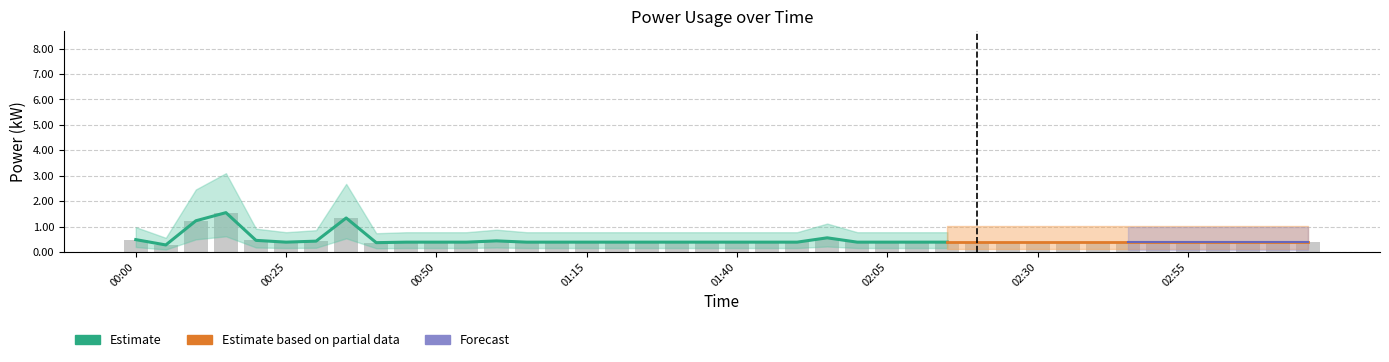

Reading left to right, transcribe all the data shown in this chart.

power: 0.5	0.3	1.2	1.6	0.5	0.4	0.4	1.3	0.4	0.4	0.4	0.4	0.4	0.4	0.4	0.4	0.4	0.4	0.4	0.4	0.4	0.4	0.4	0.6	0.4	0.4	0.4	0.4	0.4	0.4	0.4	0.4	0.4	0.4	0.4	0.4	0.4	0.4	0.4	0.4
power_upper: 1.0	0.6	2.5	3.1	0.9	0.8	0.9	2.7	0.7	0.8	0.8	0.8	0.9	0.8	0.8	0.8	0.8	0.8	0.8	0.8	0.8	0.8	0.8	1.1	0.8	0.8	0.8	0.8	0.8	0.8	0.8	0.8	0.8	0.8	0.8	0.8	0.8	0.8	0.8	0.8
power_lower: 0.2	0.1	0.5	0.6	0.2	0.2	0.2	0.5	0.1	0.2	0.2	0.2	0.2	0.2	0.2	0.2	0.2	0.2	0.2	0.2	0.2	0.2	0.2	0.2	0.2	0.2	0.2	0.2	0.2	0.2	0.2	0.2	0.2	0.2	0.2	0.2	0.2	0.2	0.2	0.2
bar: 0.5	0.3	1.2	1.6	0.5	0.4	0.4	1.3	0.4	0.4	0.4	0.4	0.4	0.4	0.4	0.4	0.4	0.4	0.4	0.4	0.4	0.4	0.4	0.6	0.4	0.4	0.4	0.4	0.4	0.4	0.4	0.4	0.4	0.4	0.4	0.4	0.4	0.4	0.4	0.4